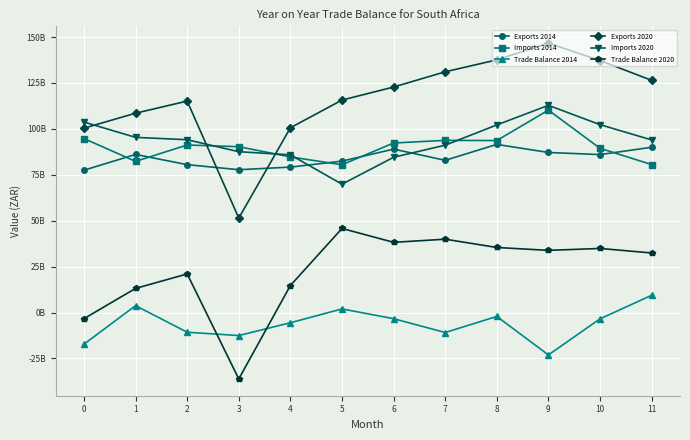

What are all the series names shown in the legend?

Exports 2014, Imports 2014, Trade Balance 2014, Exports 2020, Imports 2020, Trade Balance 2020